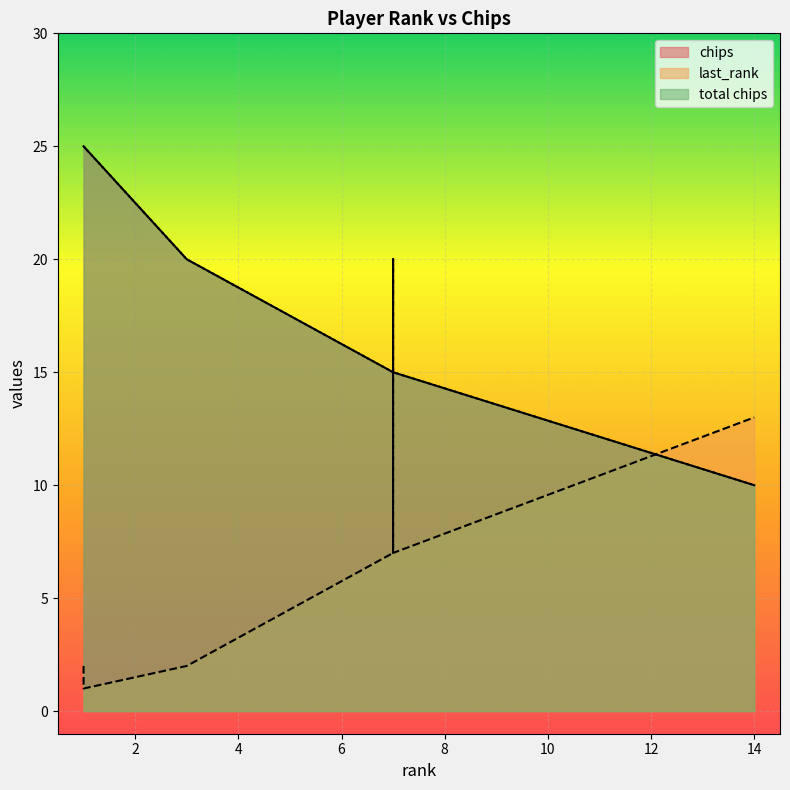

Which category has the lowest value in the chips series?

14